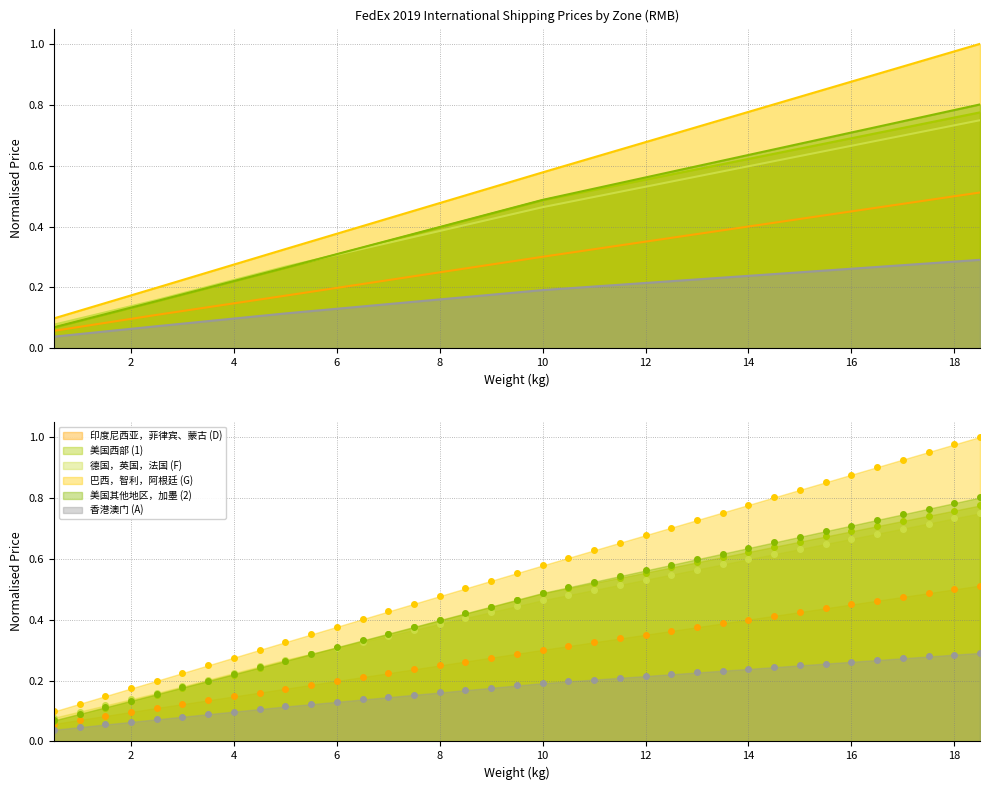

The 美国西部 (1) series shows 0.3 at 3.0. True or false?

False